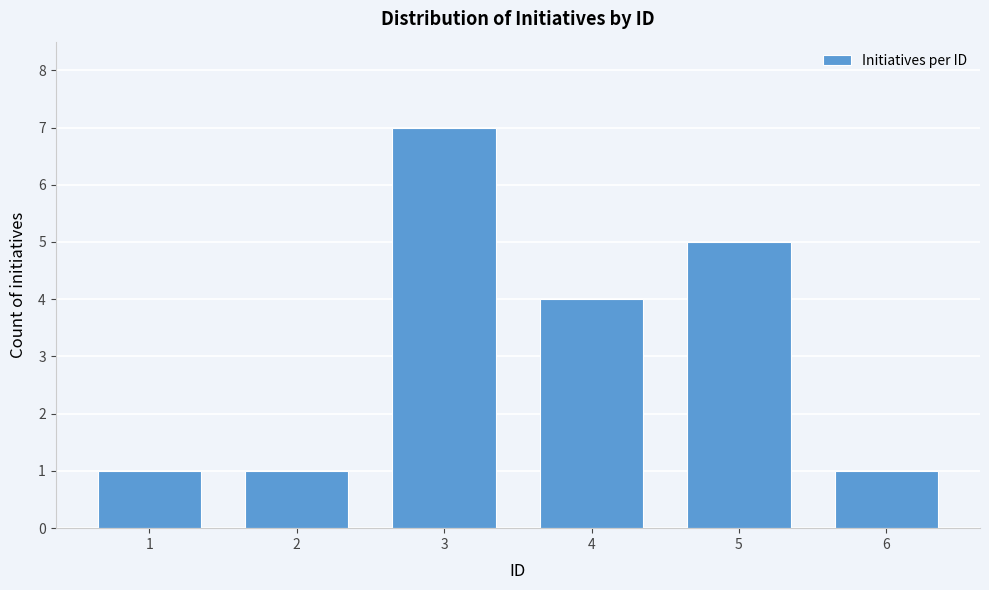

Reading left to right, what are all the values shown in this chart?

1	1	7	4	5	1